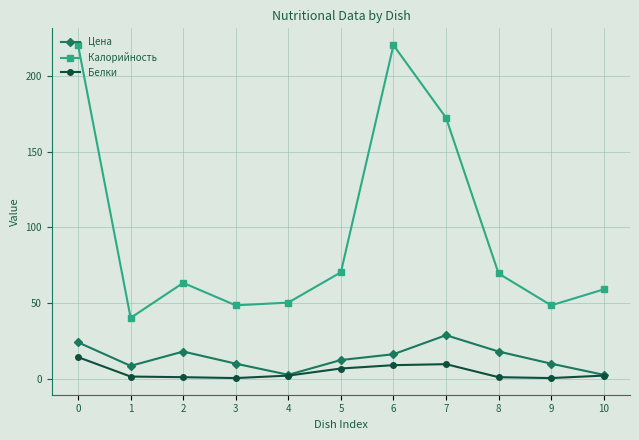

Which series has the largest total across all categories?

Калорийность